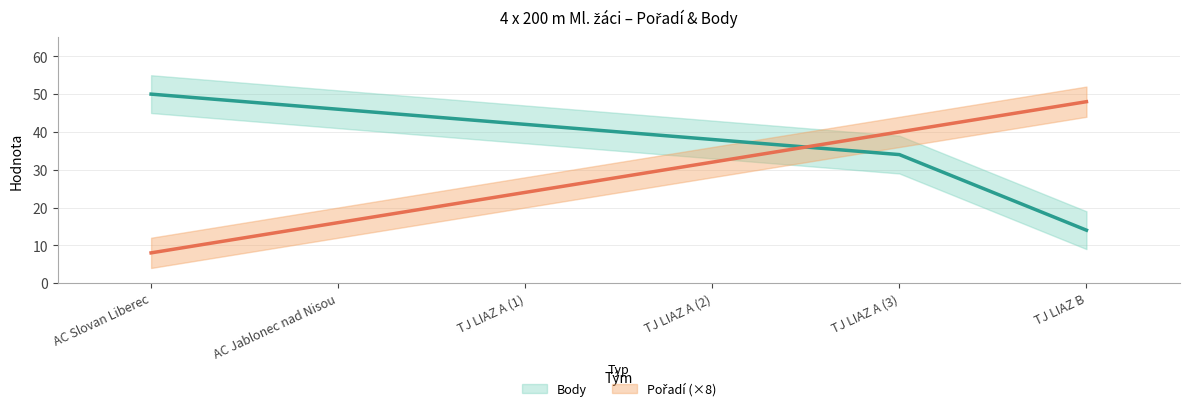

Between which two adjacent categories do Pořadí and Body first intersect?

TJ LIAZ A (2) and TJ LIAZ A (3)